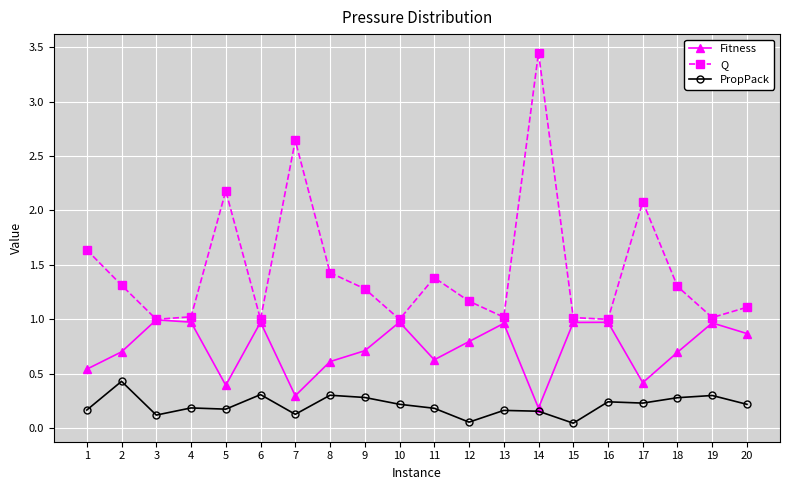

True or false: Fitness has more than 1 interior local peaks.

True